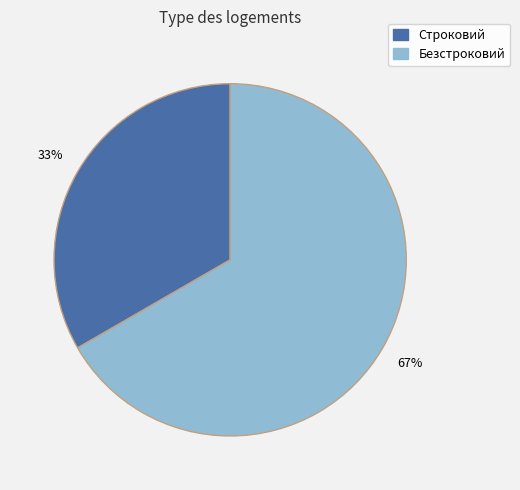

Which category has the biggest portion of the pie?

Безстроковий